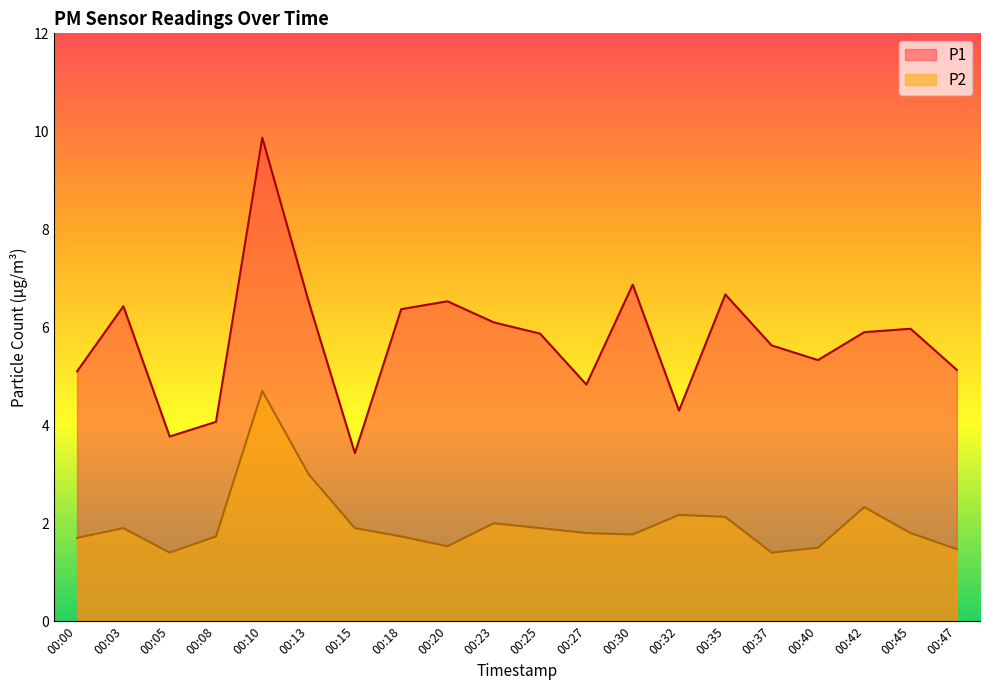

Reading right to left, transcribe all the data shown in this chart.

P1: 00:47=5.1	00:45=6.0	00:42=5.9	00:40=5.3	00:37=5.6	00:35=6.7	00:32=4.3	00:30=6.9	00:27=4.8	00:25=5.9	00:23=6.1	00:20=6.5	00:18=6.4	00:15=3.4	00:13=6.5	00:10=9.9	00:08=4.1	00:05=3.8	00:03=6.4	00:00=5.1
P2: 00:47=1.5	00:45=1.8	00:42=2.3	00:40=1.5	00:37=1.4	00:35=2.1	00:32=2.2	00:30=1.8	00:27=1.8	00:25=1.9	00:23=2.0	00:20=1.5	00:18=1.7	00:15=1.9	00:13=3.0	00:10=4.7	00:08=1.7	00:05=1.4	00:03=1.9	00:00=1.7